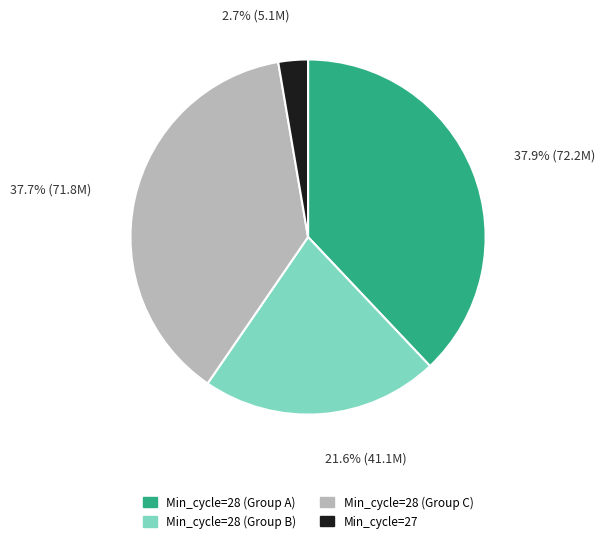

What is the smallest slice in the pie chart?

Min_cycle=27